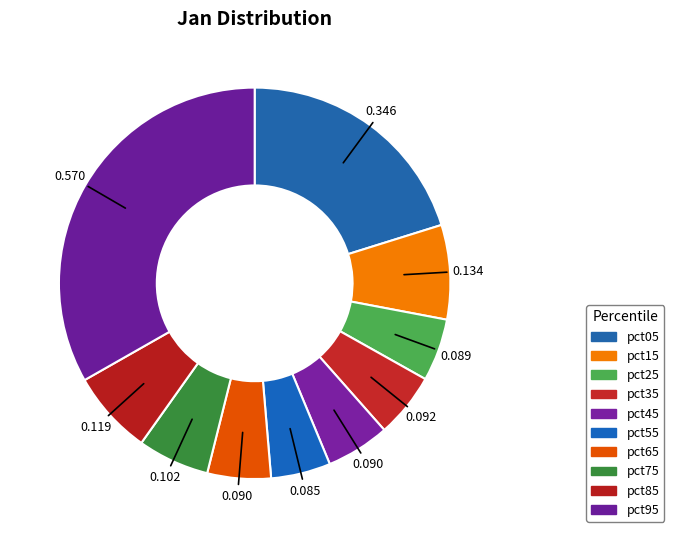

The pct45 slice represents 1% of the pie. True or false?

False